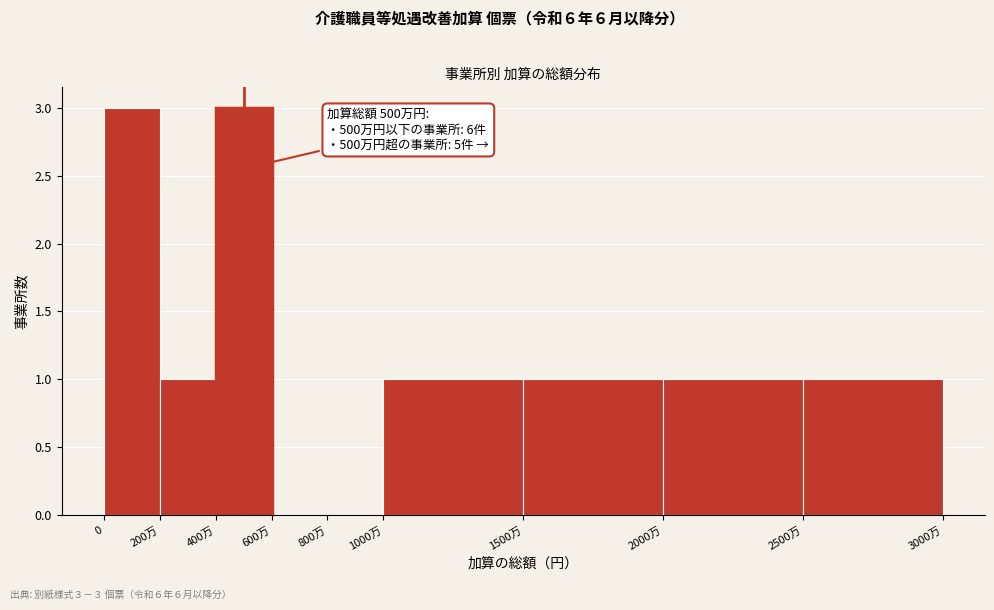

Reading left to right, extract all data points from this chart.

0=3	200万=1	400万=3	600万=0	800万=0	1000万=1	1500万=1	2000万=1	2500万=1